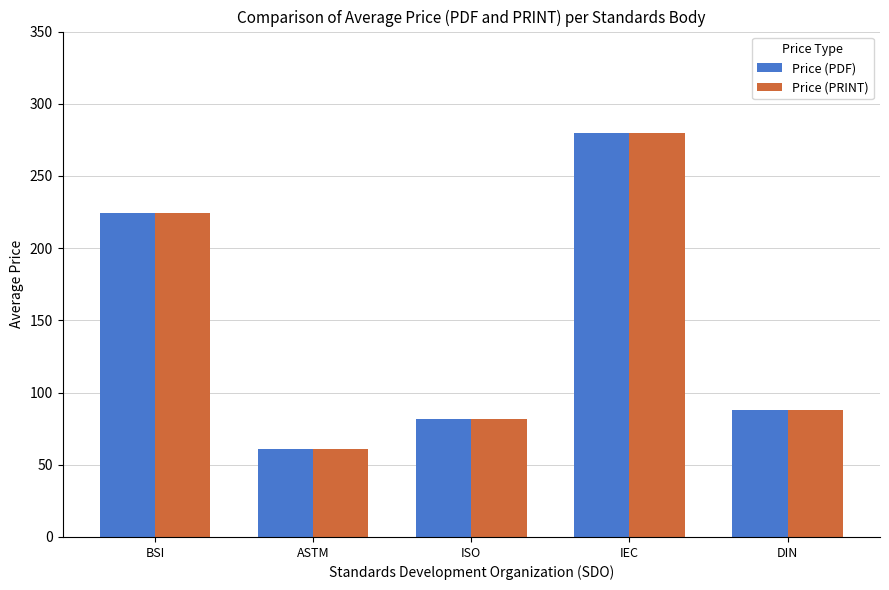

What is the sum of the Price (PRINT) values at IEC and BSI?

504.6